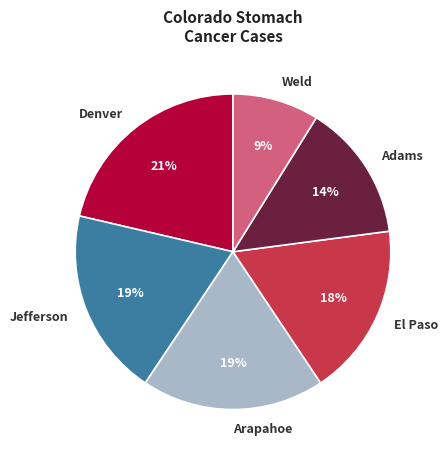

Is Arapahoe the majority of the pie?

No